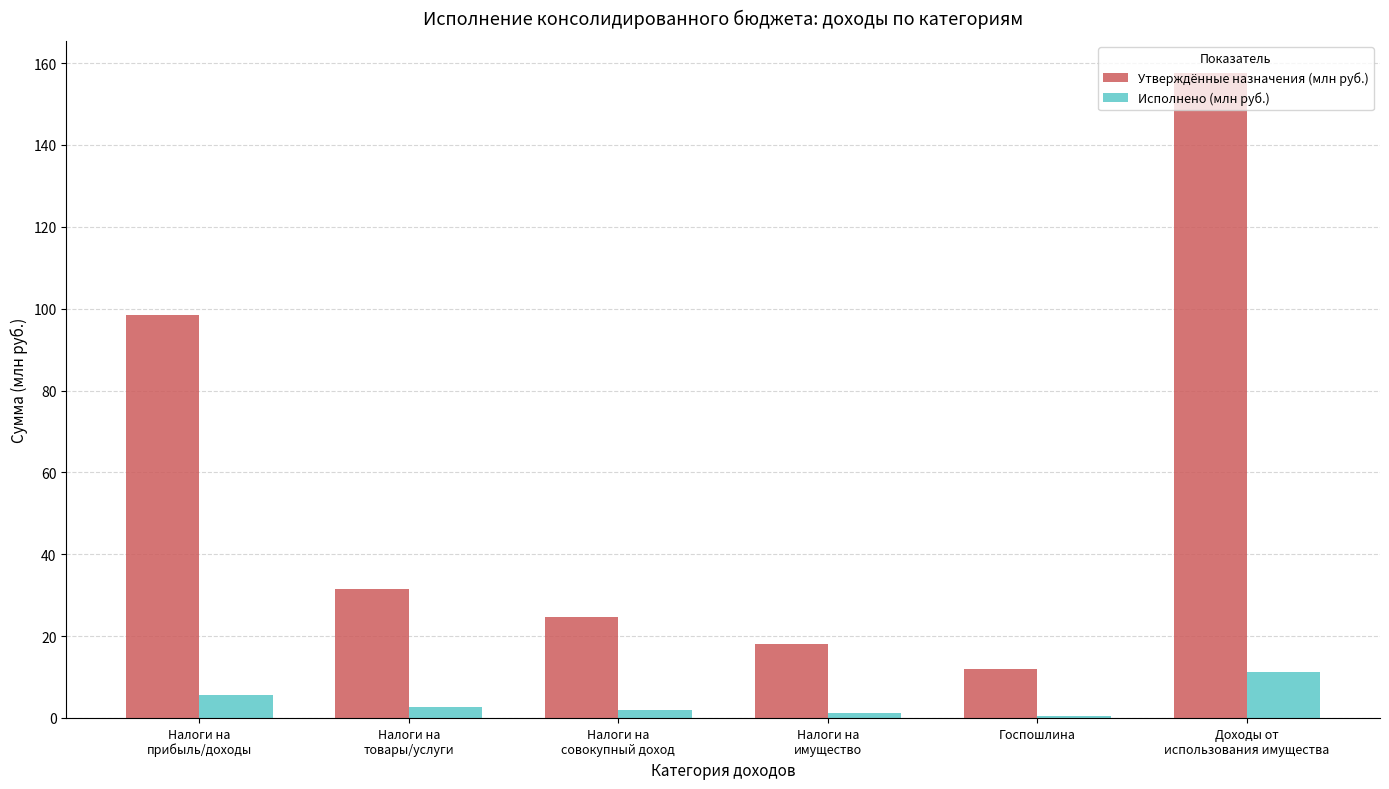

Which series has the largest total across all categories?

Утверждённые назначения (млн руб.)